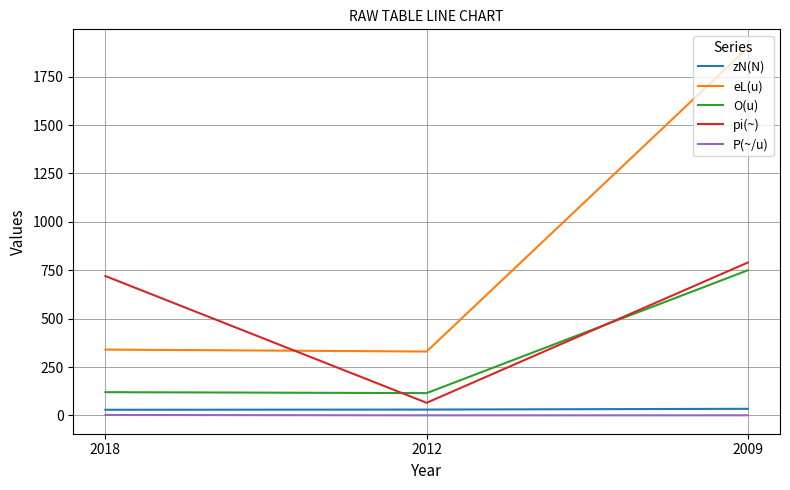

True or false: pi(~) has a value of 1175.5 at 2018.

False